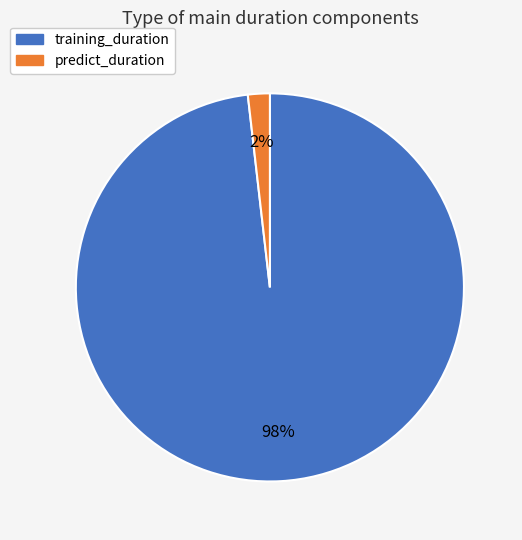

What is the largest slice in the pie chart?

training_duration